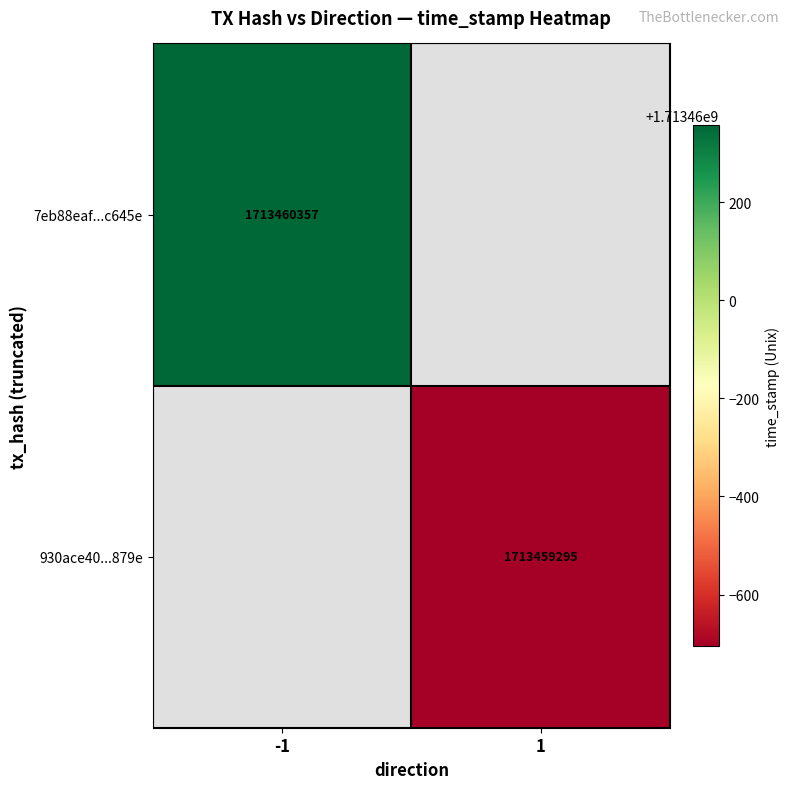

Reading right to left, extract all data points from this chart.

7eb88eaf626baf69c6d5cd9c8bec7a7360c645e: time_stamp=1713460357	direction=-1
930ace40c43375ecea81cc379c3633f117e1879: time_stamp=1713459295	direction=1